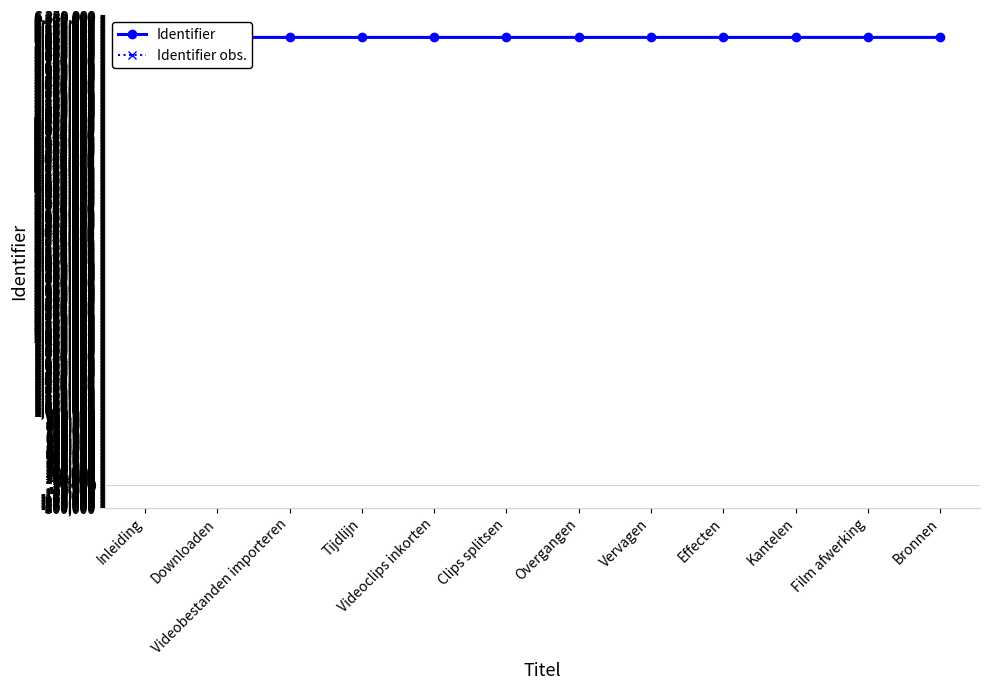

What is the label of the 7th point from the right?

Clips splitsen